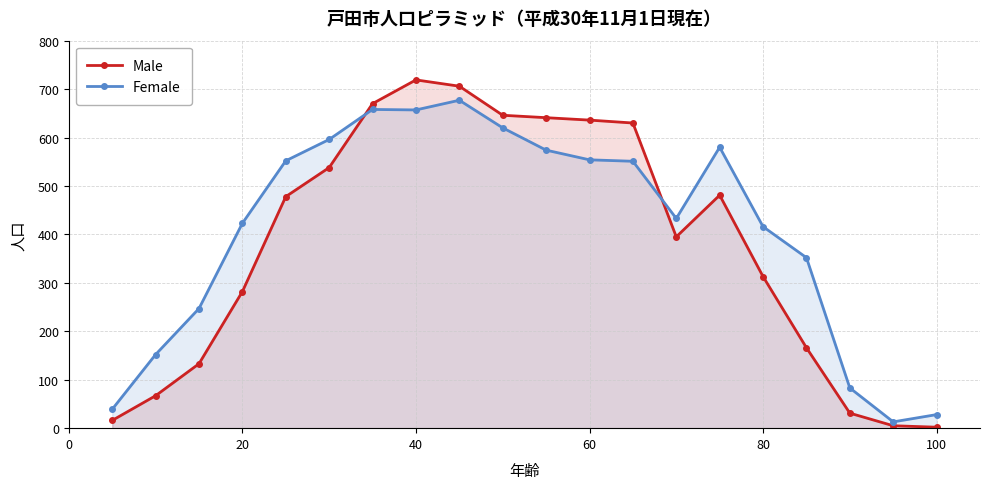

Rank the series by their average value, from highest to lowest.

Female, Male